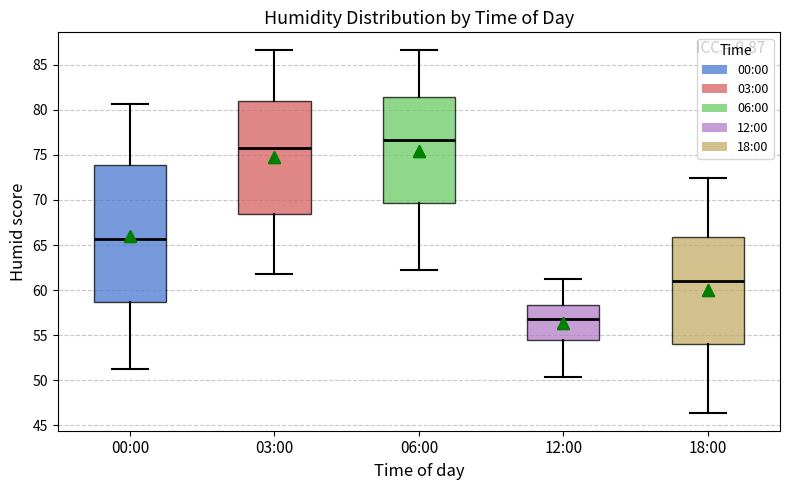

Reading left to right, transcribe this box plot: for each box, give where its median line is, the range the box spans, and where its two whiskers end, as read against the y-axis. The values are not printed on the chart, so give them approximately, as read against the axis.

00:00: median 65.5, box 58.5 to 74.0, whiskers 51.0 to 80.5
03:00: median 76.0, box 68.5 to 81.0, whiskers 62.0 to 86.5
06:00: median 76.5, box 69.5 to 81.5, whiskers 62.0 to 86.5
12:00: median 57.0, box 54.5 to 58.5, whiskers 50.5 to 61.0
18:00: median 61.0, box 54.0 to 66.0, whiskers 46.5 to 72.5